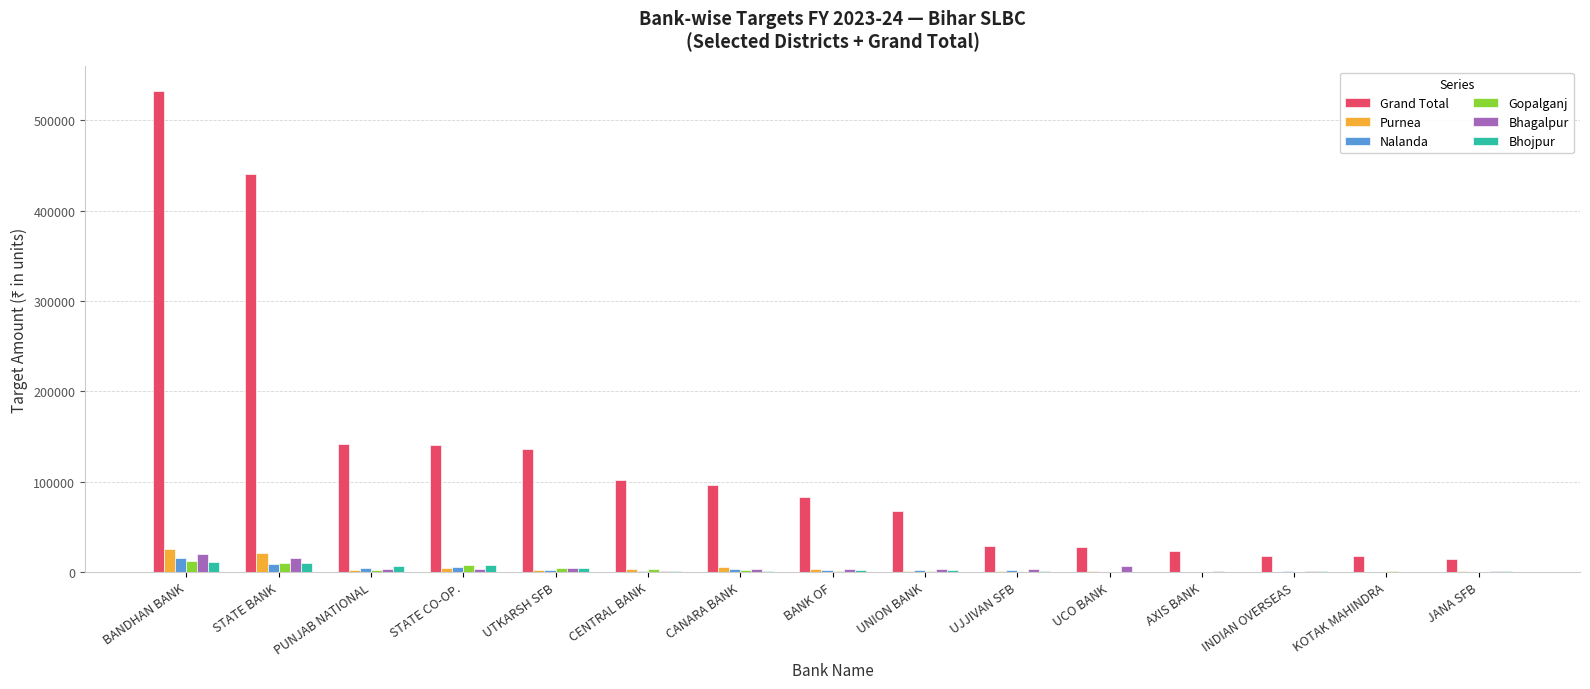

What is the sum of all Grand Total values?

1870266